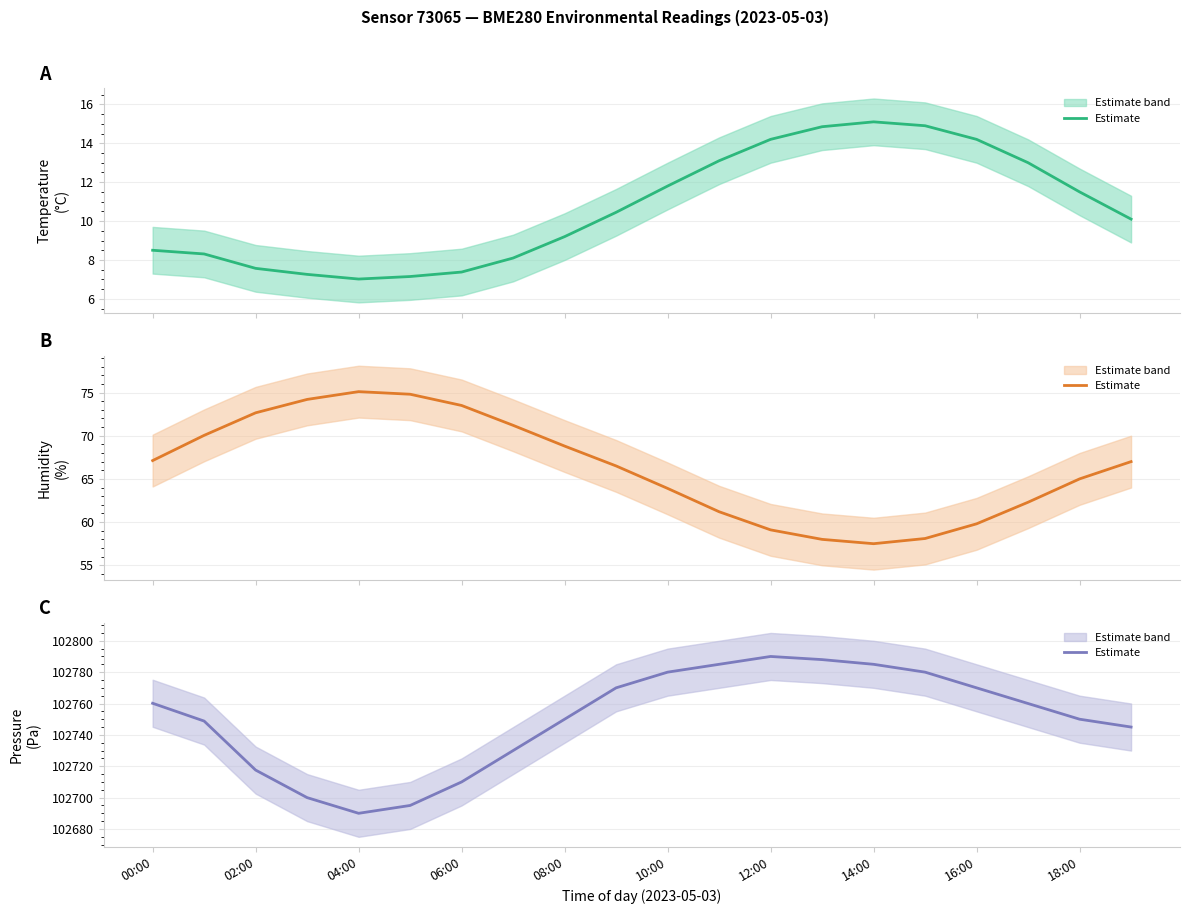

Reading left to right, extract all data points from this chart.

102760.2	102748.8	102717.6	102700.0	102690.0	102695.0	102710.0	102730.0	102750.0	102770.0	102780.0	102785.0	102790.0	102788.0	102785.0	102780.0	102770.0	102760.0	102750.0	102745.0